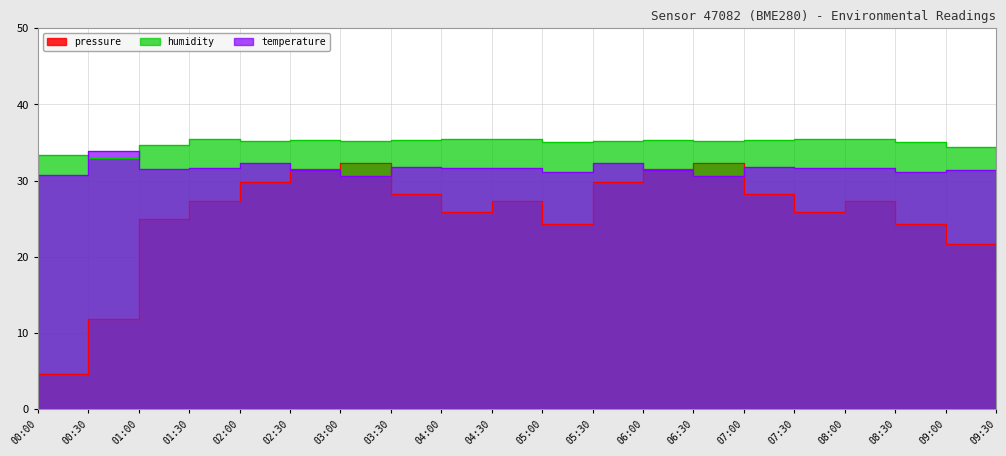

What is the approximate value of pressure at 00:30?

11.8